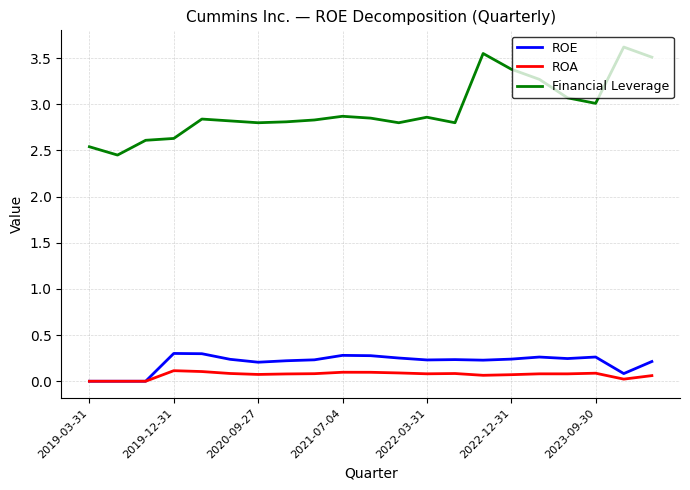

List the series in order of their peak value, lowest first.

ROA, ROE, Financial Leverage